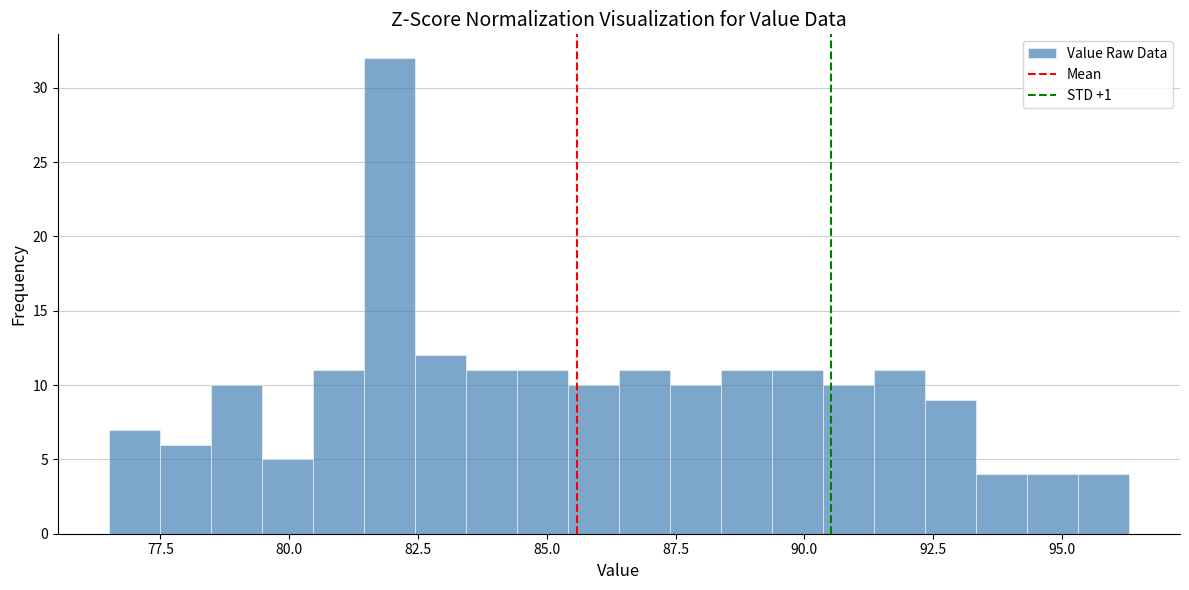

Read against the x-axis, roughly where is the centre of the tallest bar?

82.0